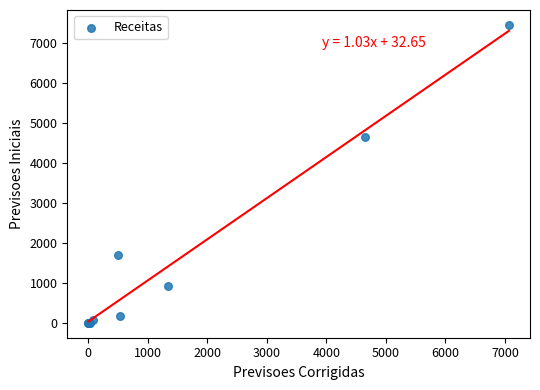

What Y value in the scatter plot is closest to 3733?

4660.0